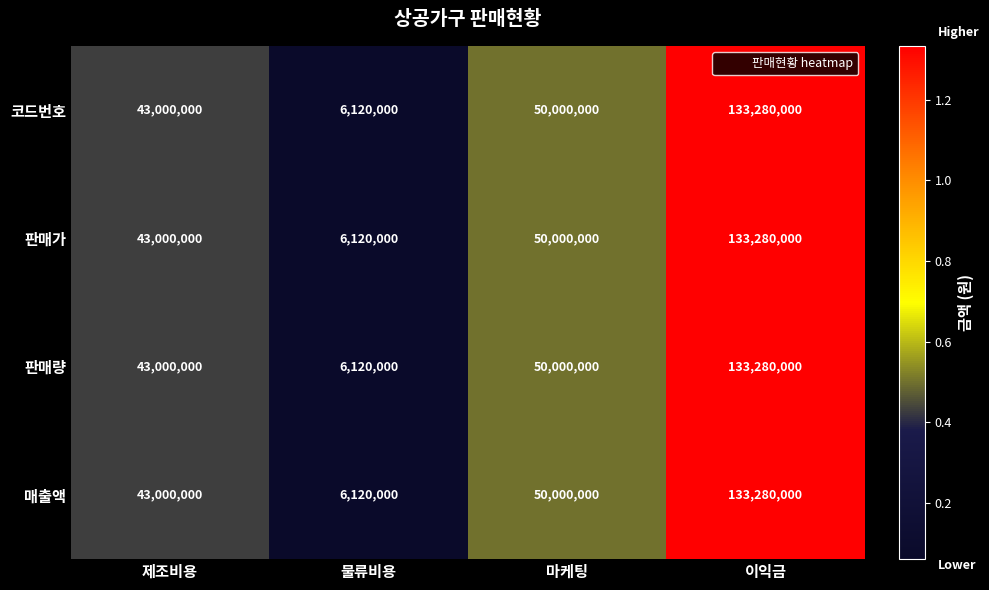

What is the difference between the maximum and minimum values in the 판매량 series?

127160000